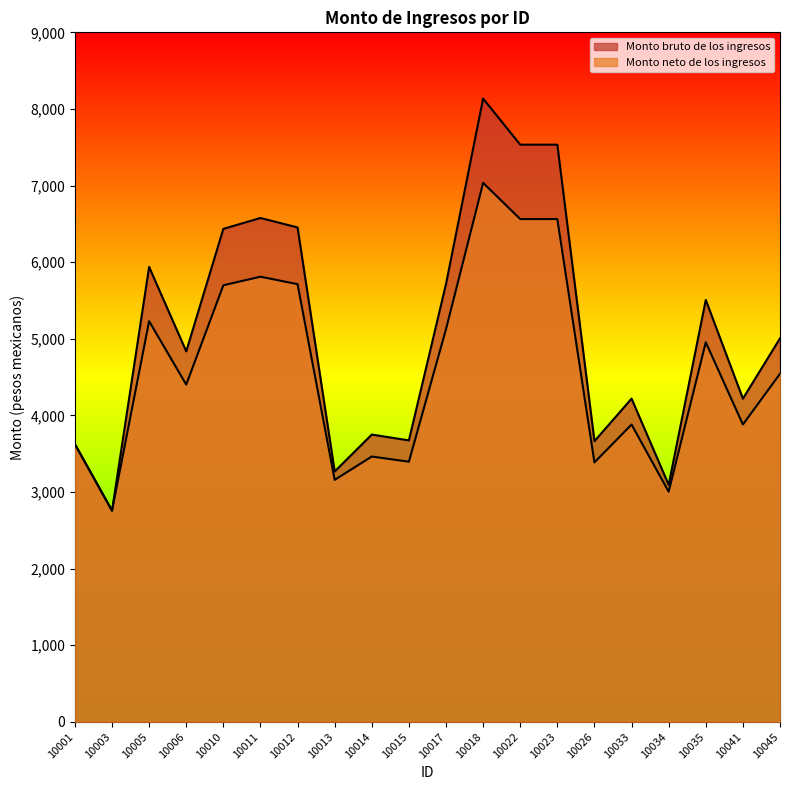

At which category is the sum across all series the highest?

10018